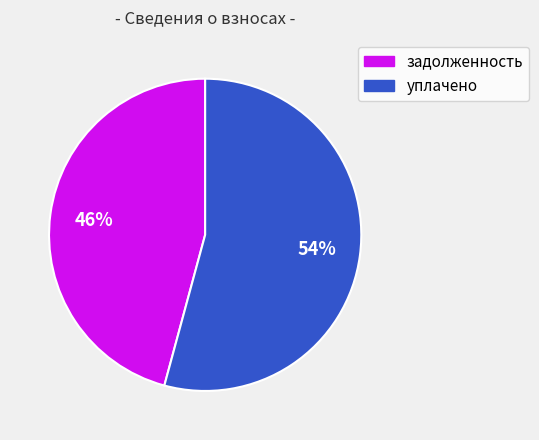

Which slice is the smallest?

задолженность